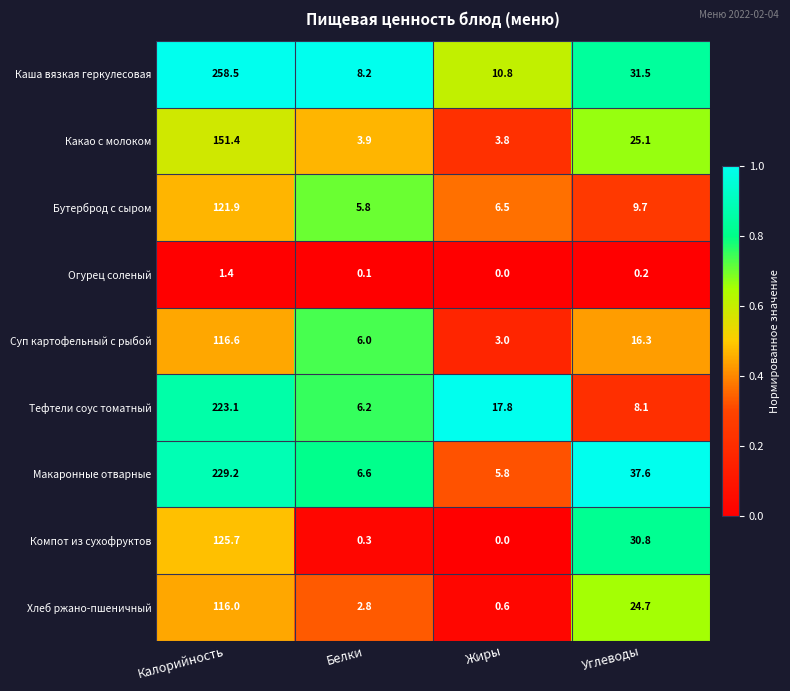

The Бутерброд с сыром series shows 6.5 at Жиры. True or false?

True